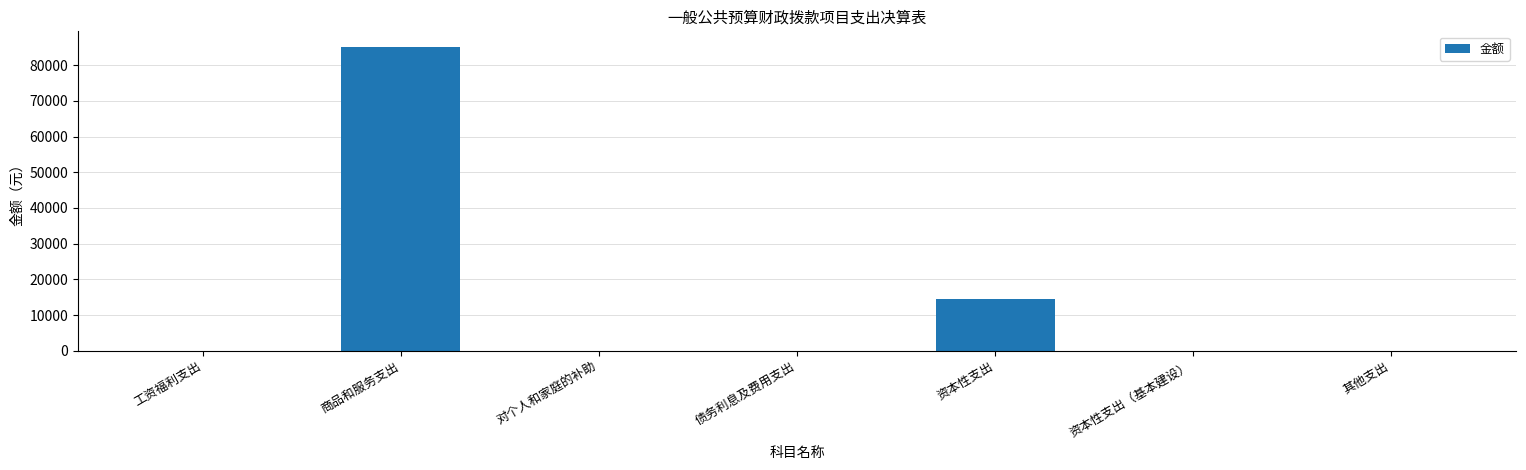

What is the greatest value displayed?

85228.2